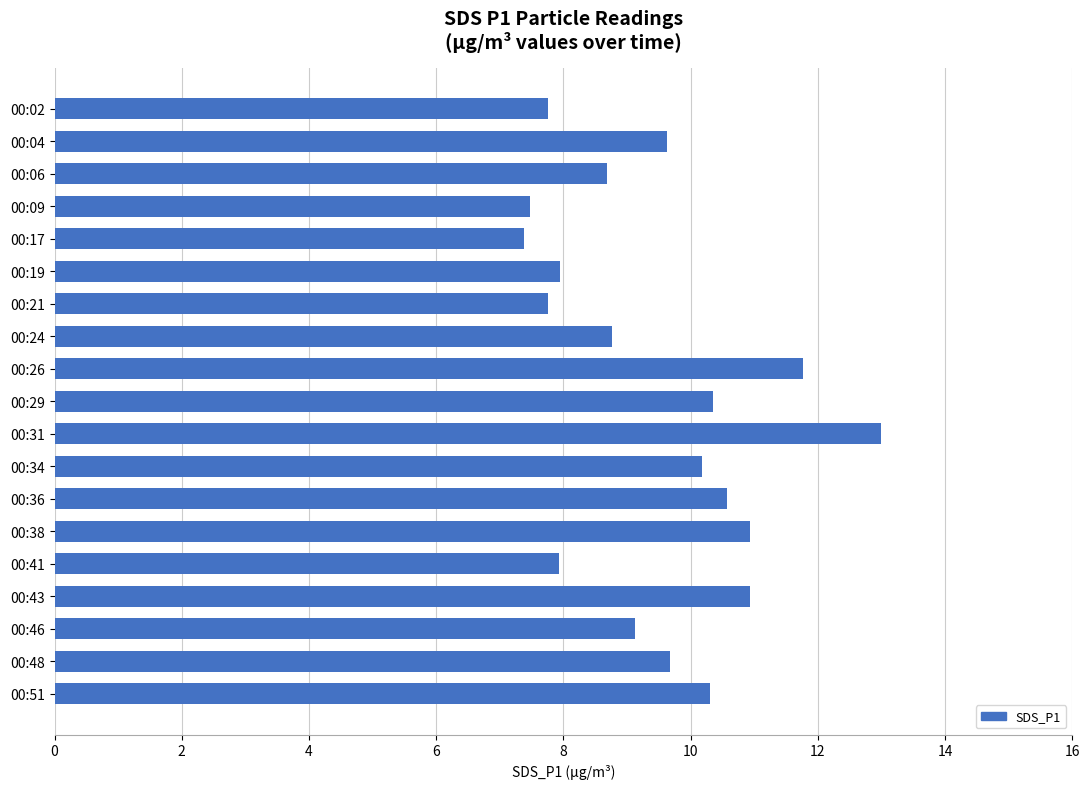

Is it true that the value at 00:21 is 7.8?

True